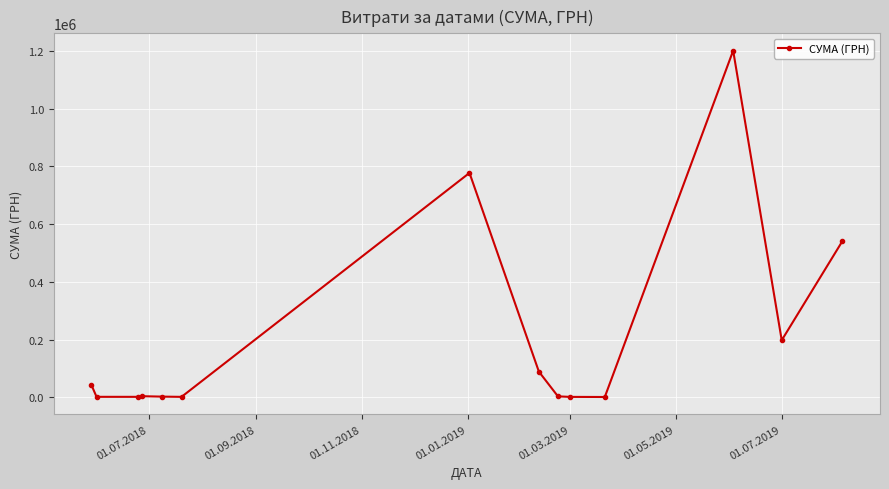

What is the difference between the maximum and second lowest values?

1199987.9